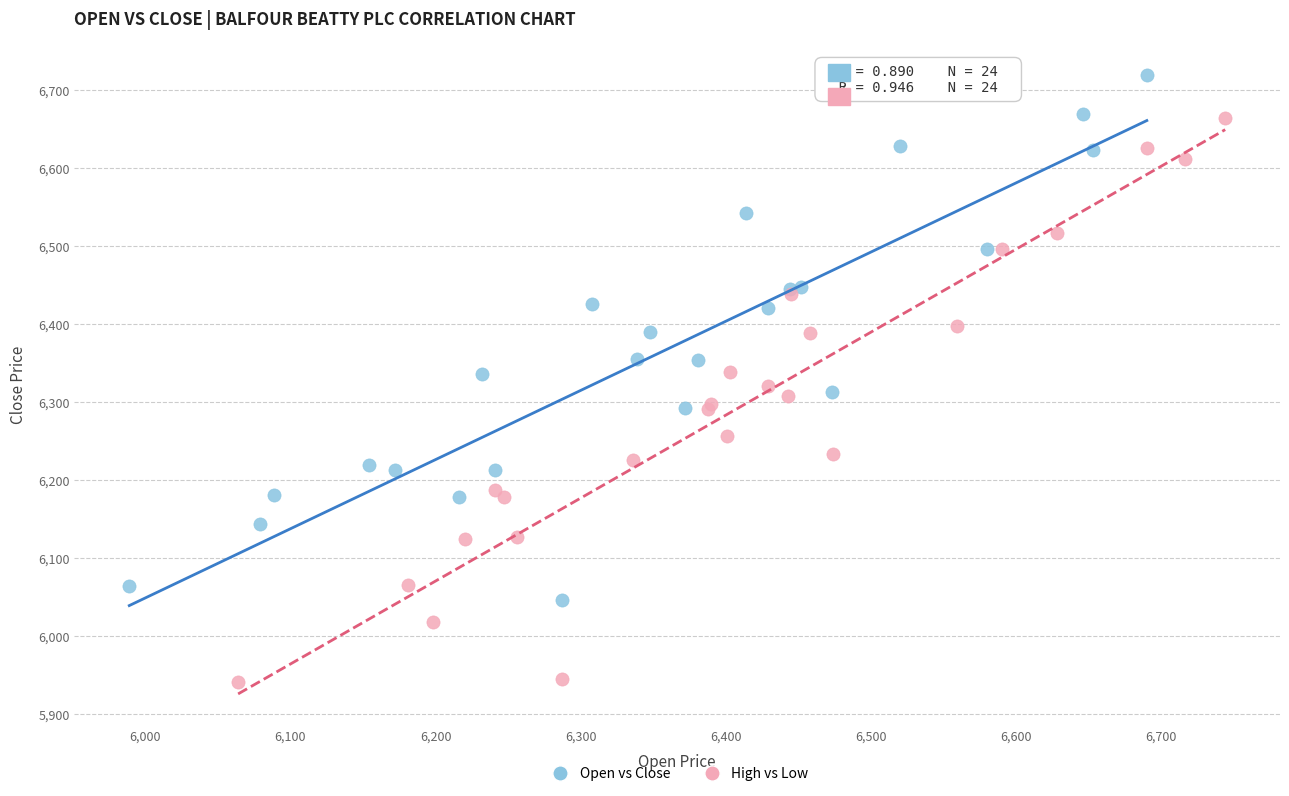

Which series has the largest Y range (max minus min)?

High vs Low